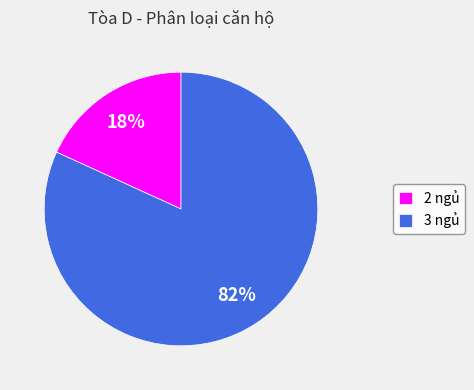

To the nearest percent, what portion does 2 ngủ represent?

18%